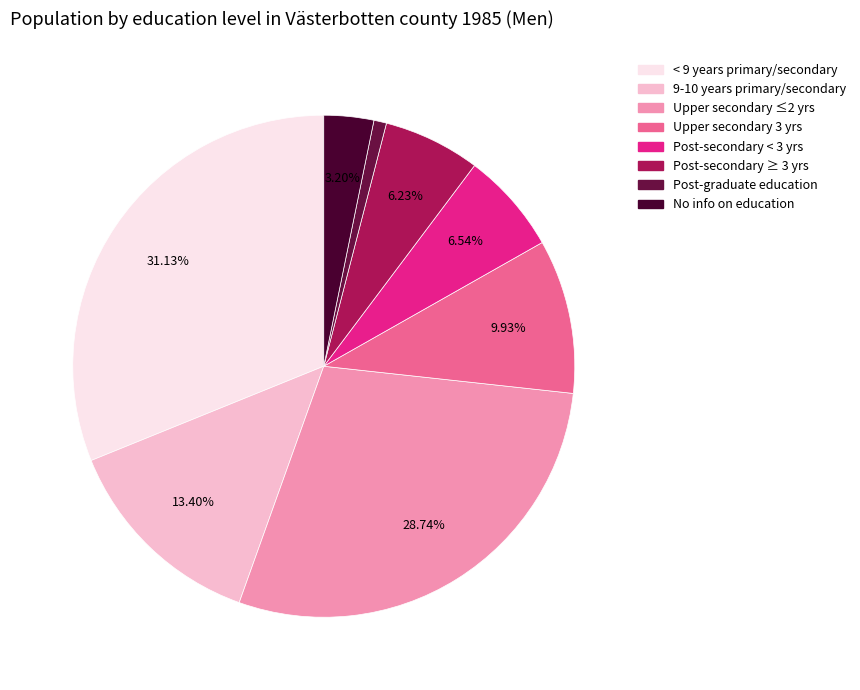

To the nearest percent, what is the difference between the largest and smallest slice percentages?

30%